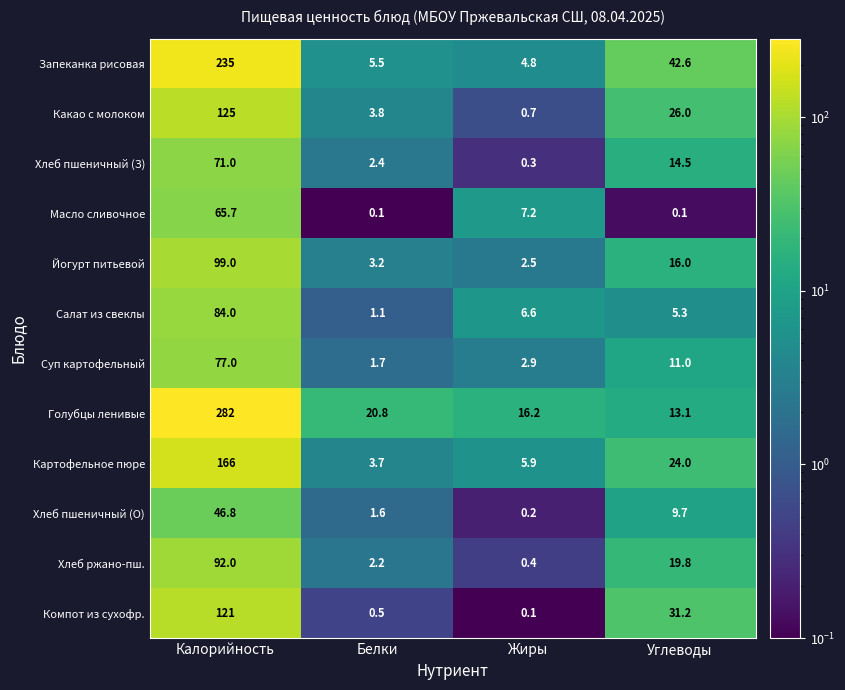

What is the smallest value displayed?

0.1